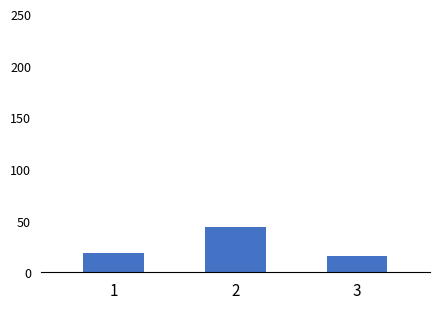

What is the minimum value shown in the chart?

16